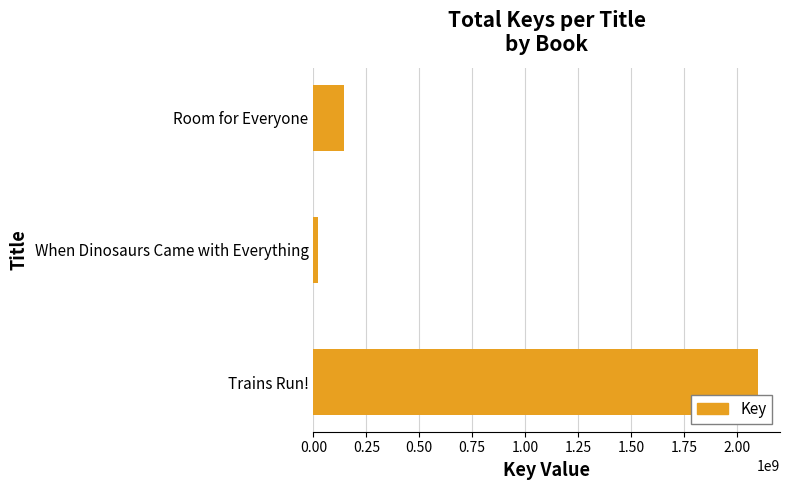

Reading top to bottom, list all the values displayed in this chart.

144080817	22011159	2099420816